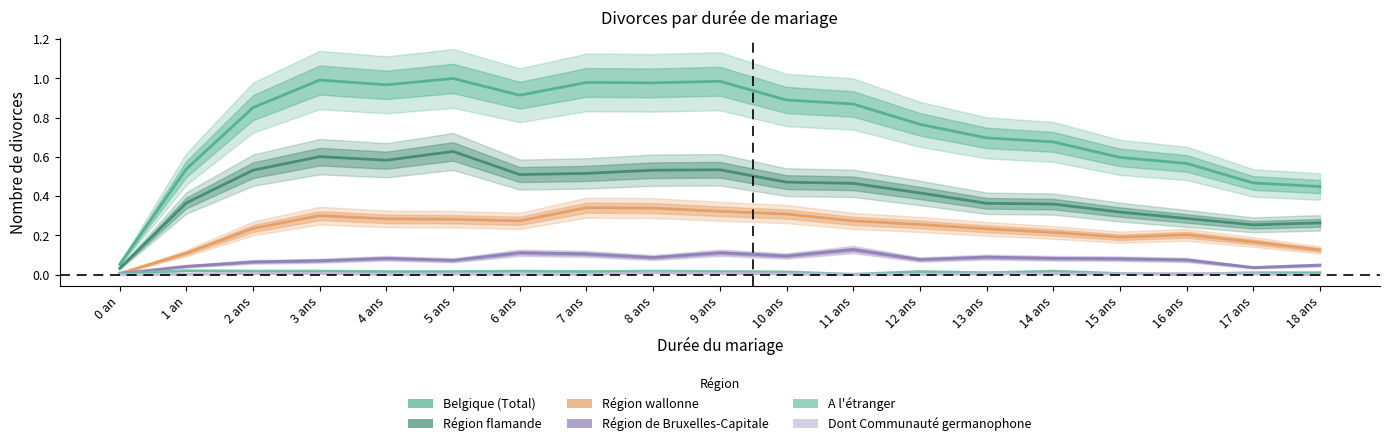

At which category is the sum across all series the highest?

5 ans